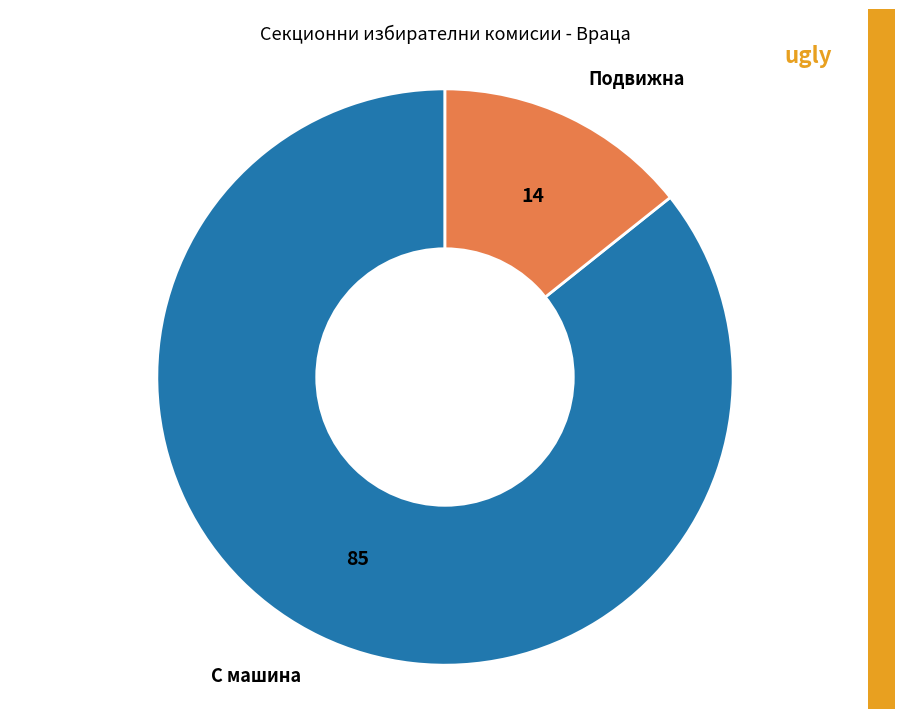

The Подвижна slice represents 9% of the pie. True or false?

False